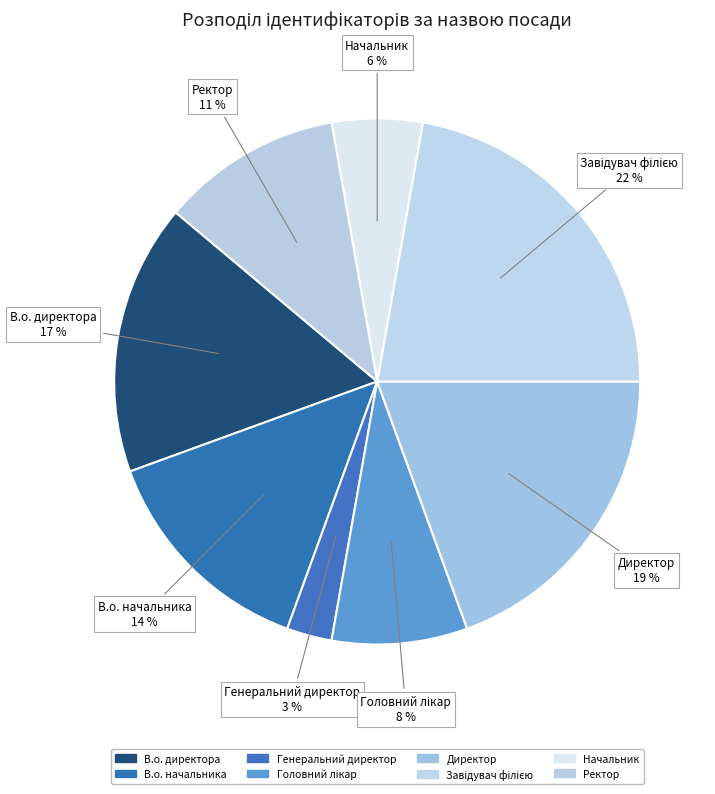

How many slices are in this pie chart?

8